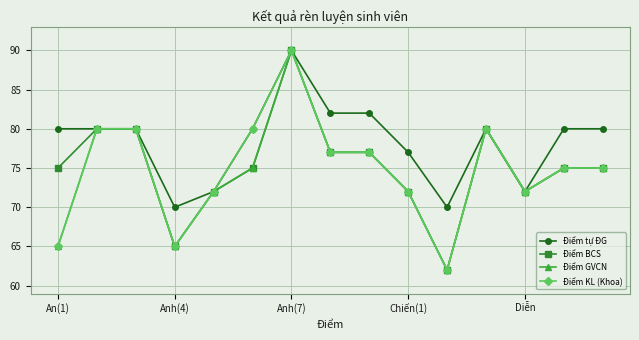

What is the value of the Điểm GVCN point at the 5th from the left?

72